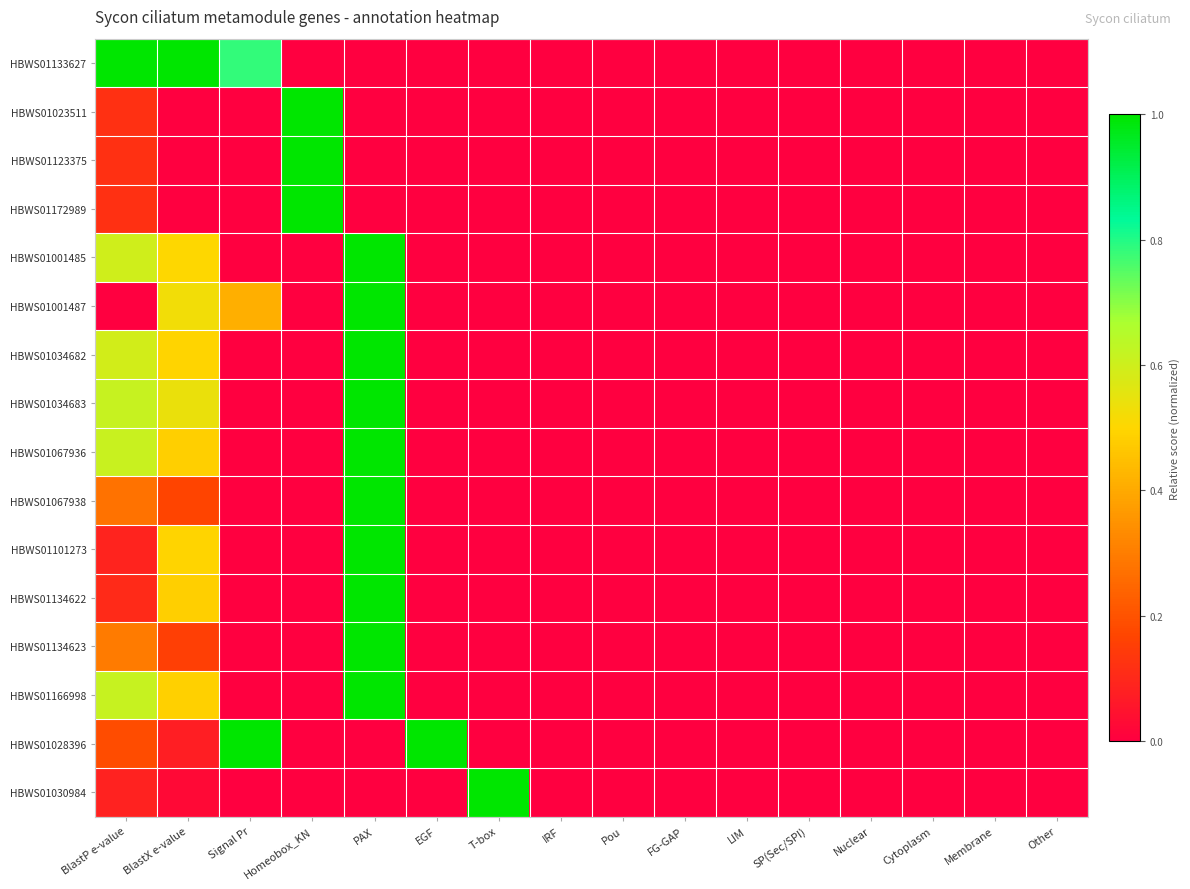

What is the total value across all series at BlastP e-value?

5.4